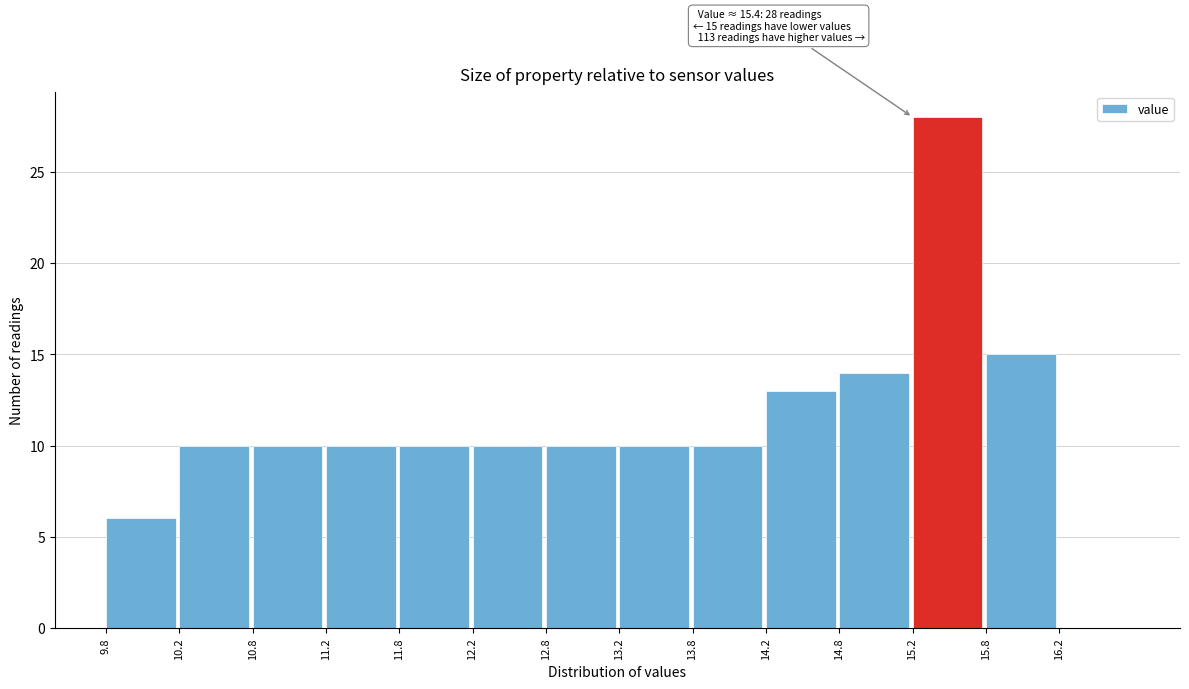

Over which range of the x-axis is the bar tallest?

15.25 to 15.75